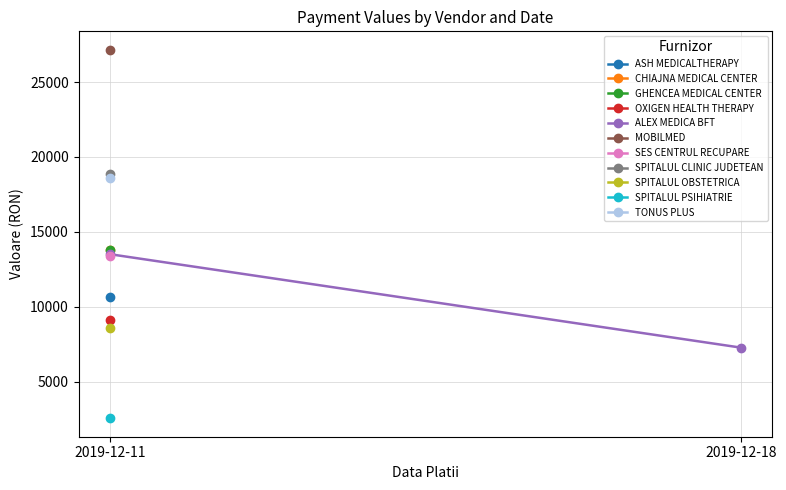

Is this an area chart (filled region under the line)?

No